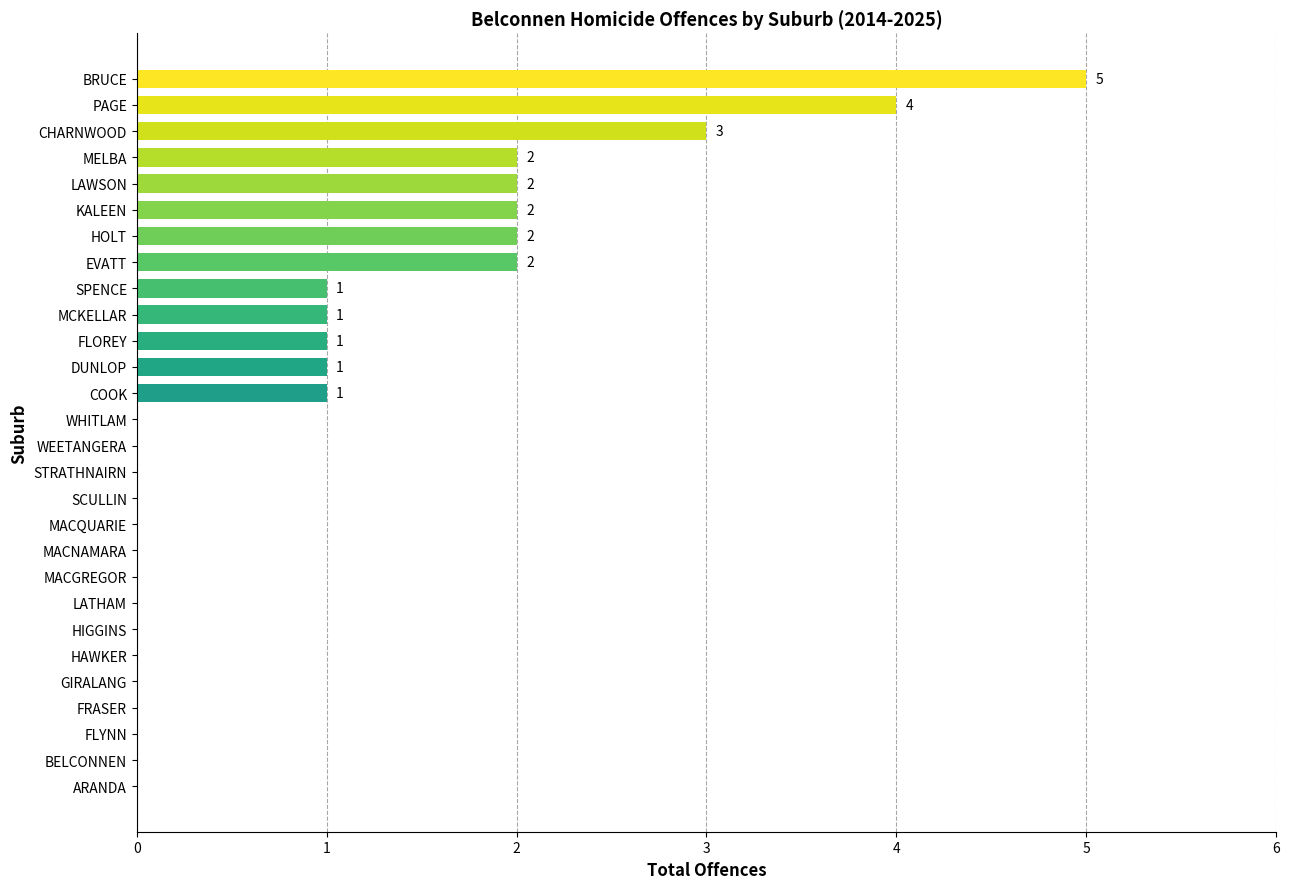

True or false: the data shows -2 at FRASER.

False